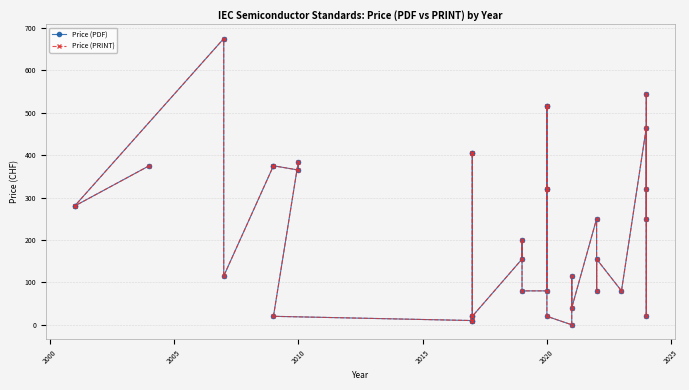

How many distinct data groups are displayed?

2